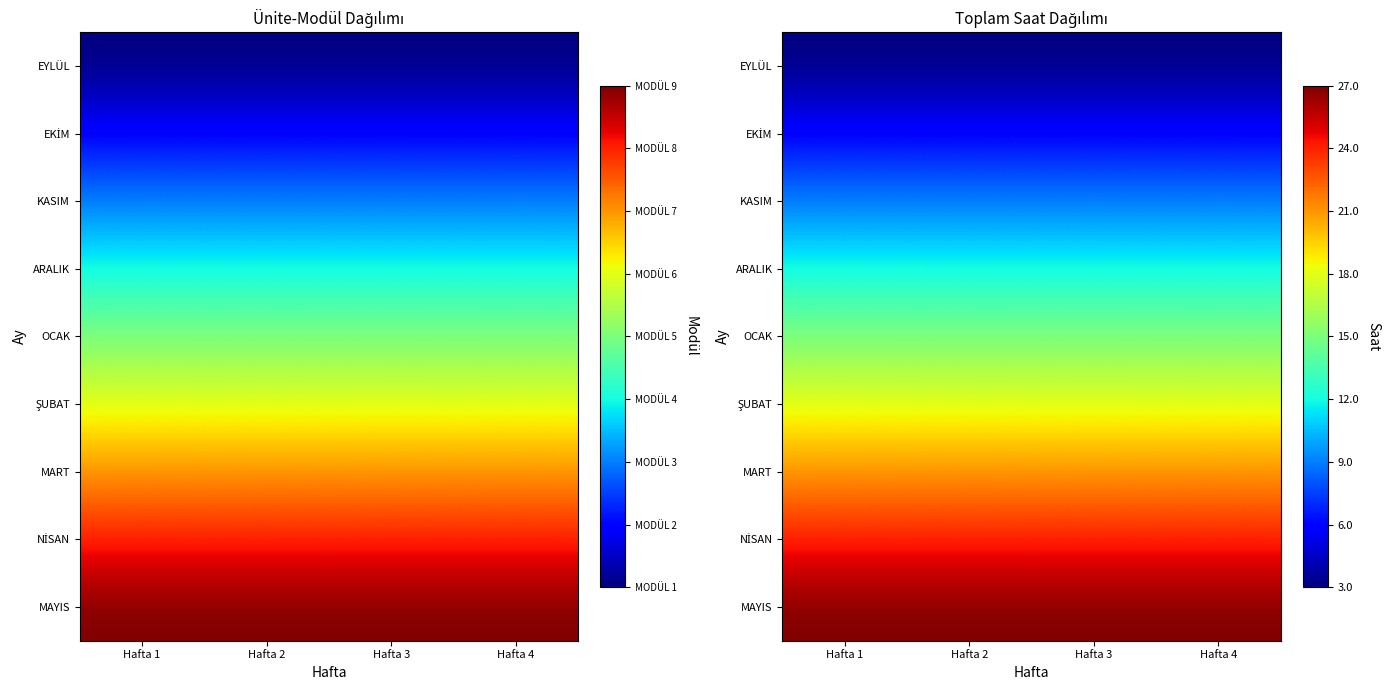

What is the difference between the highest and lowest values at Hafta 3?

24